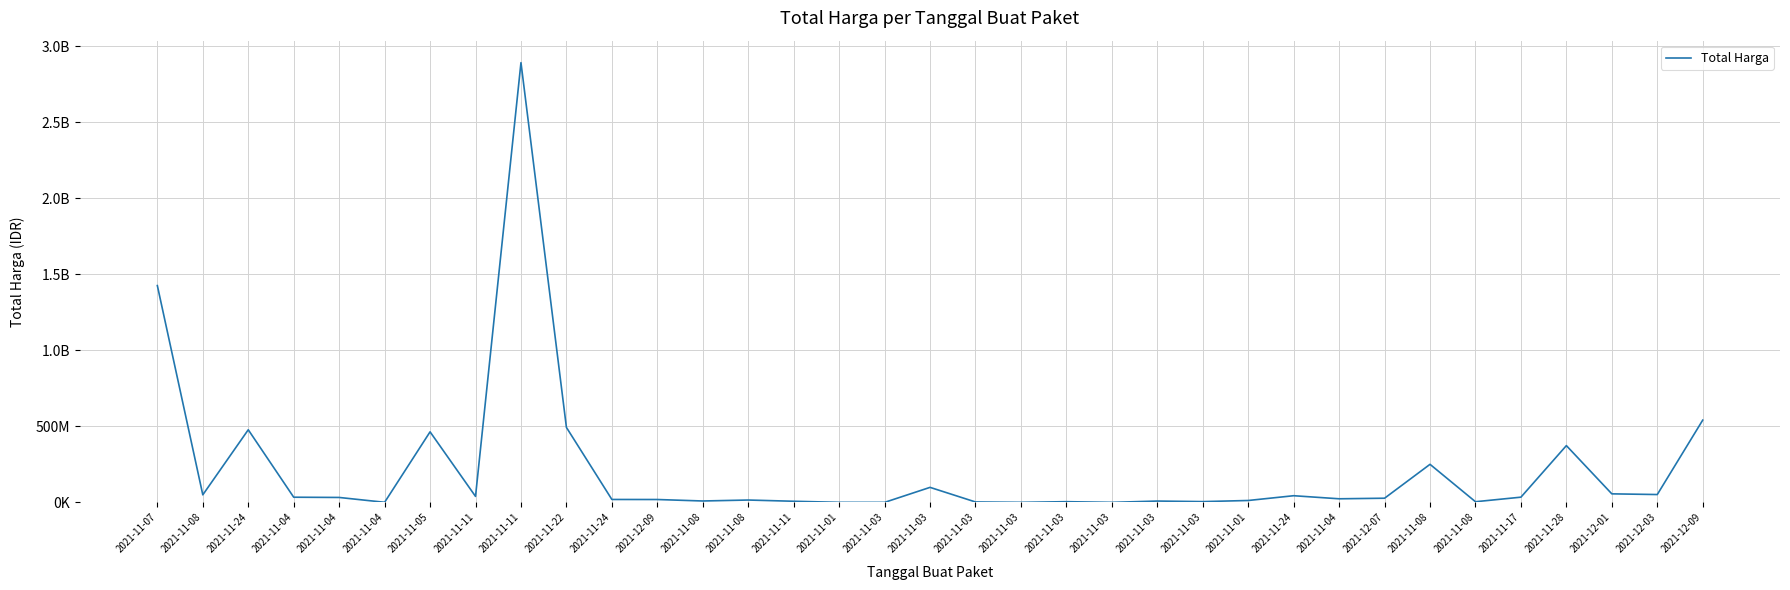

Rank the categories by value from lowest to highest.

2021-11-03, 2021-11-03, 2021-11-03, 2021-11-01, 2021-11-04, 2021-11-03, 2021-11-08, 2021-11-03, 2021-11-03, 2021-11-11, 2021-11-03, 2021-11-08, 2021-11-01, 2021-11-08, 2021-12-09, 2021-11-24, 2021-11-04, 2021-12-07, 2021-11-04, 2021-11-04, 2021-11-17, 2021-11-11, 2021-11-24, 2021-11-08, 2021-12-03, 2021-12-01, 2021-11-03, 2021-11-08, 2021-11-28, 2021-11-05, 2021-11-24, 2021-11-22, 2021-12-09, 2021-11-07, 2021-11-11